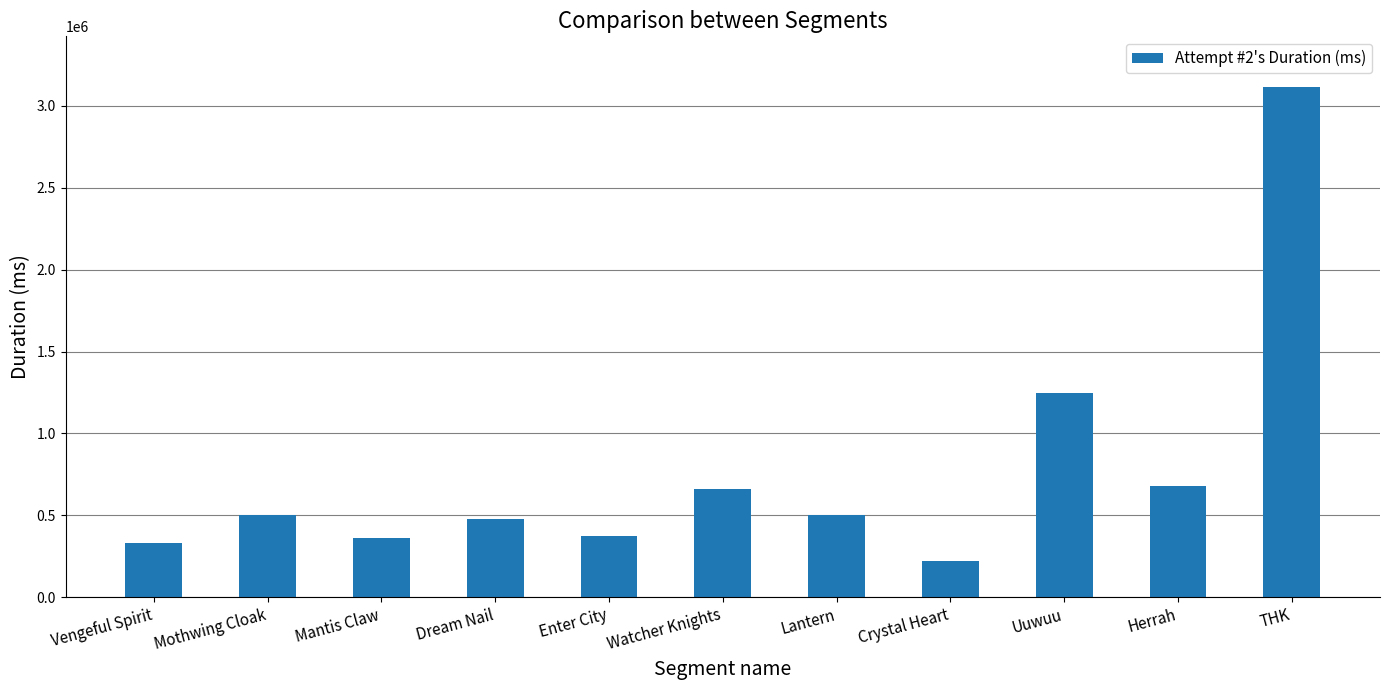

Are the bars grouped side by side (vs. stacked)?

No